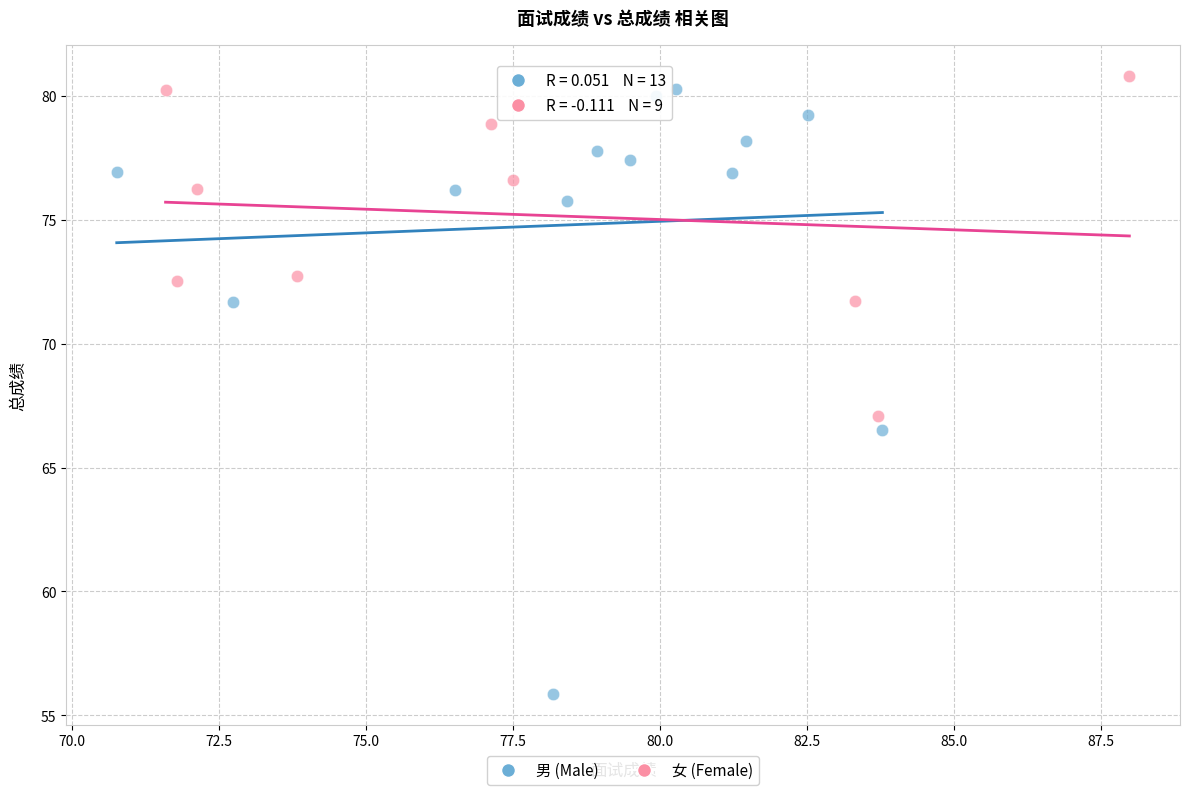

What are all the series names shown in the legend?

男 (Male), 女 (Female)